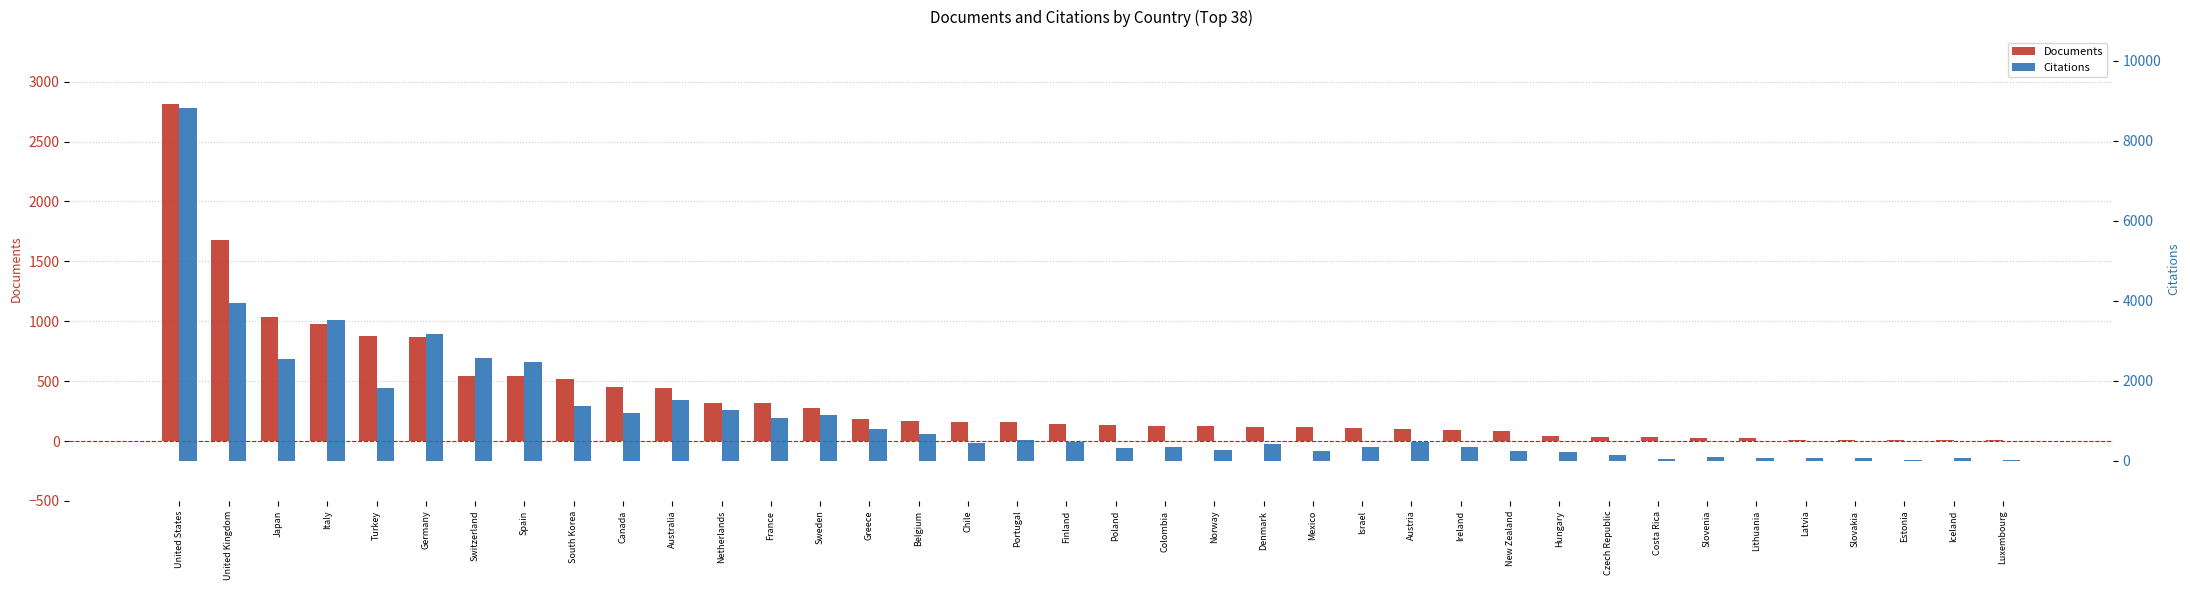

At Latvia, list the series in order from smallest to largest.

Documents, Citations